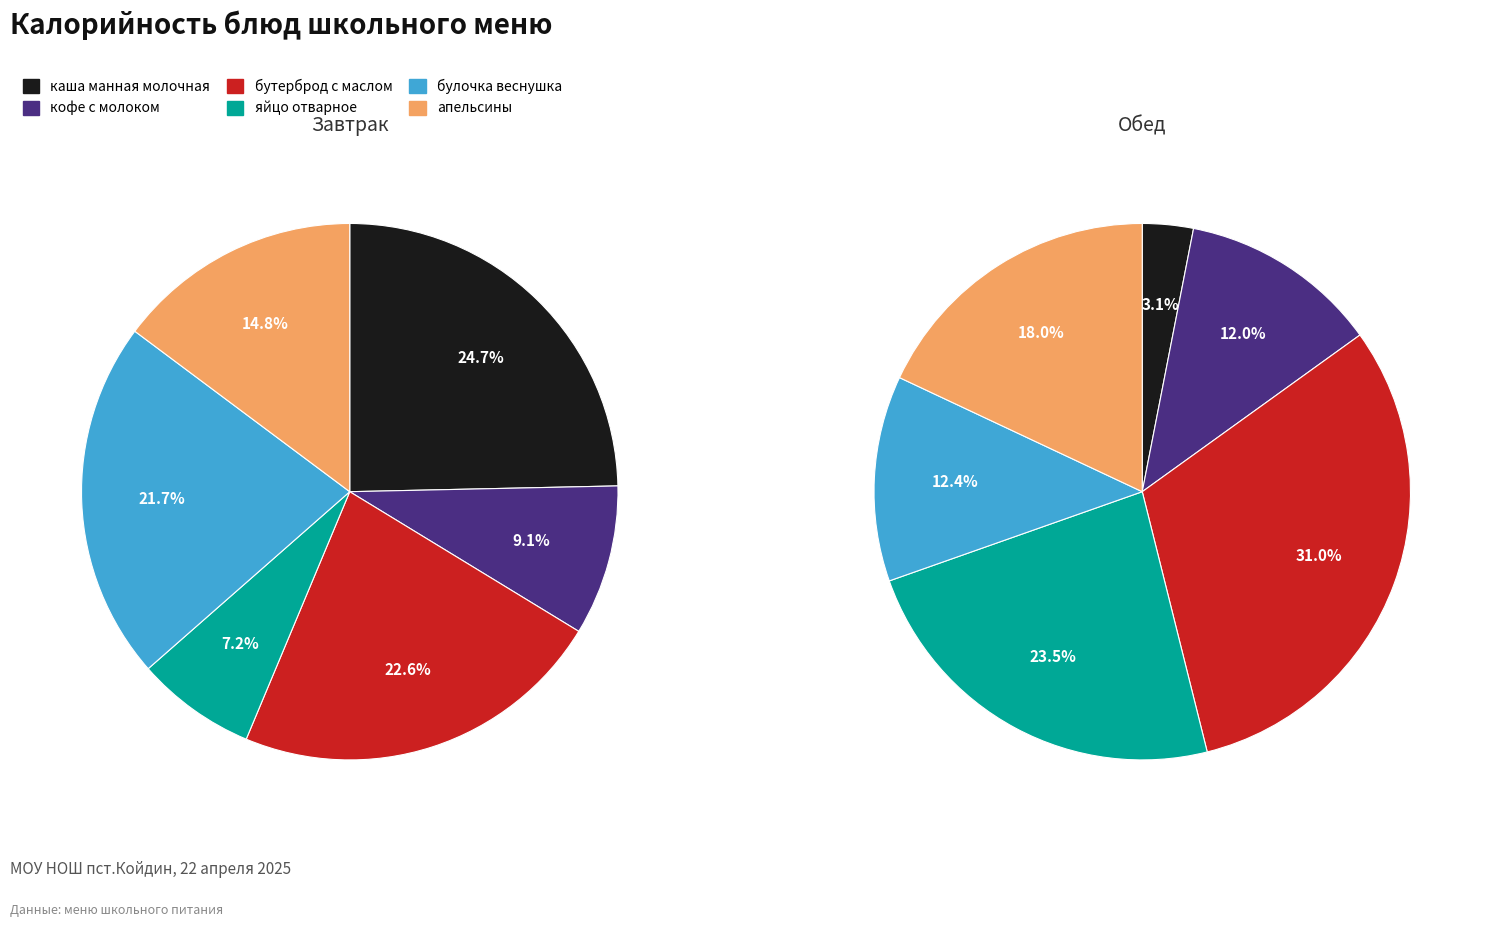

What percentage is NOT represented by 5?

85.2%